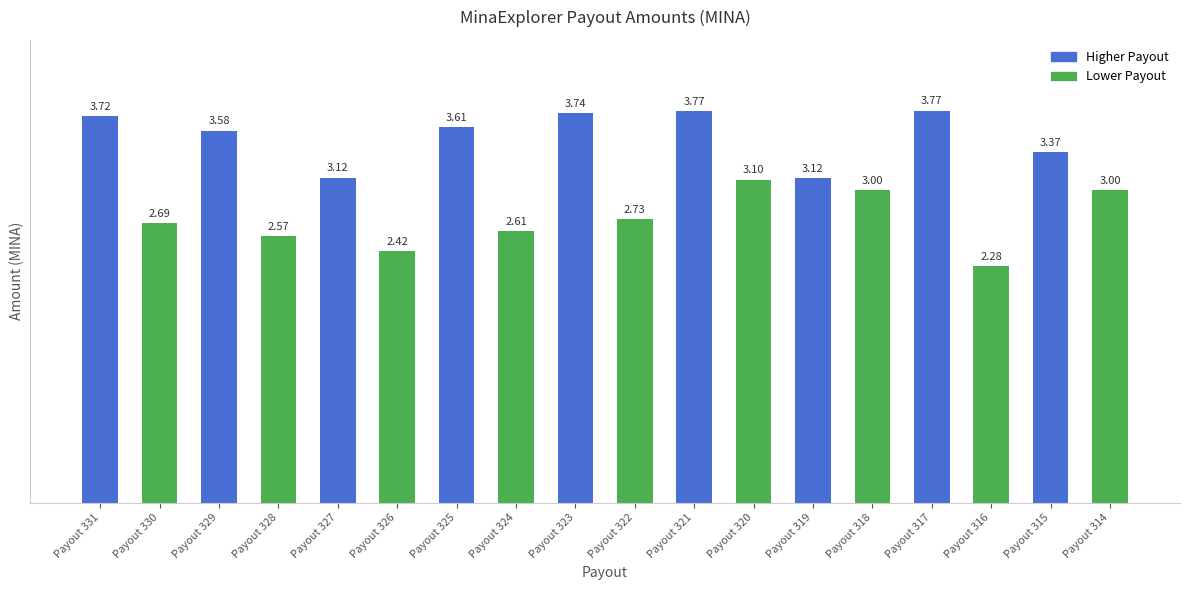

What is the value of the 12th bar from the left?

3.1